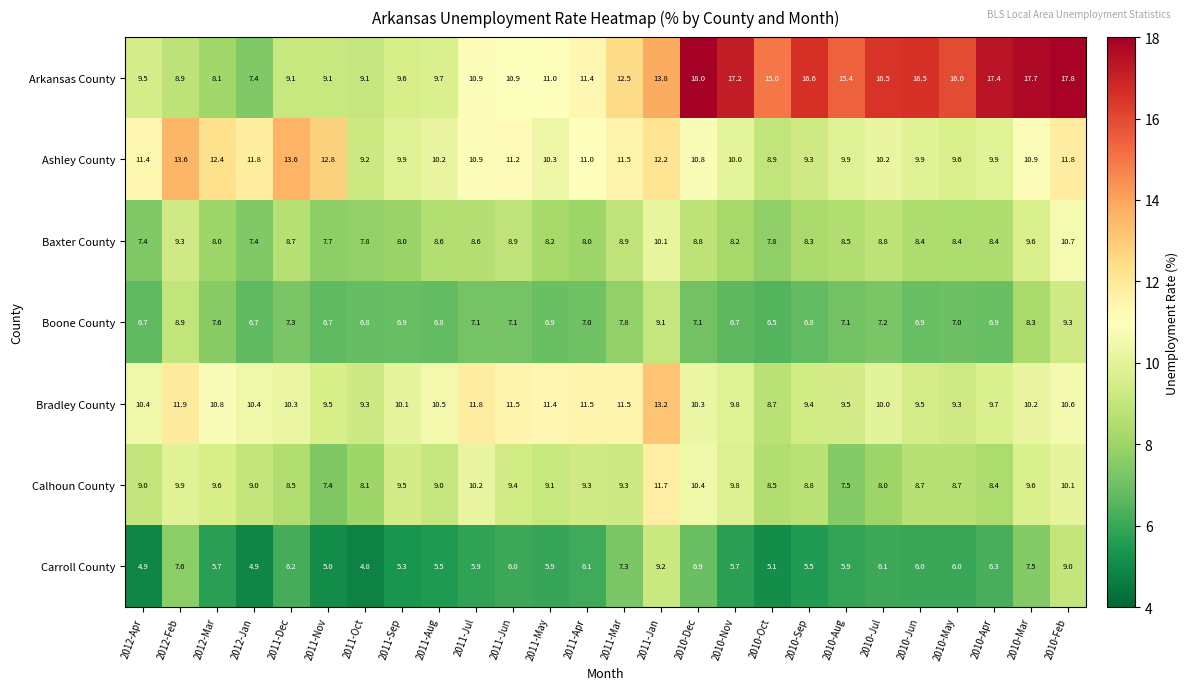

Which series has the largest total across all categories?

Arkansas County